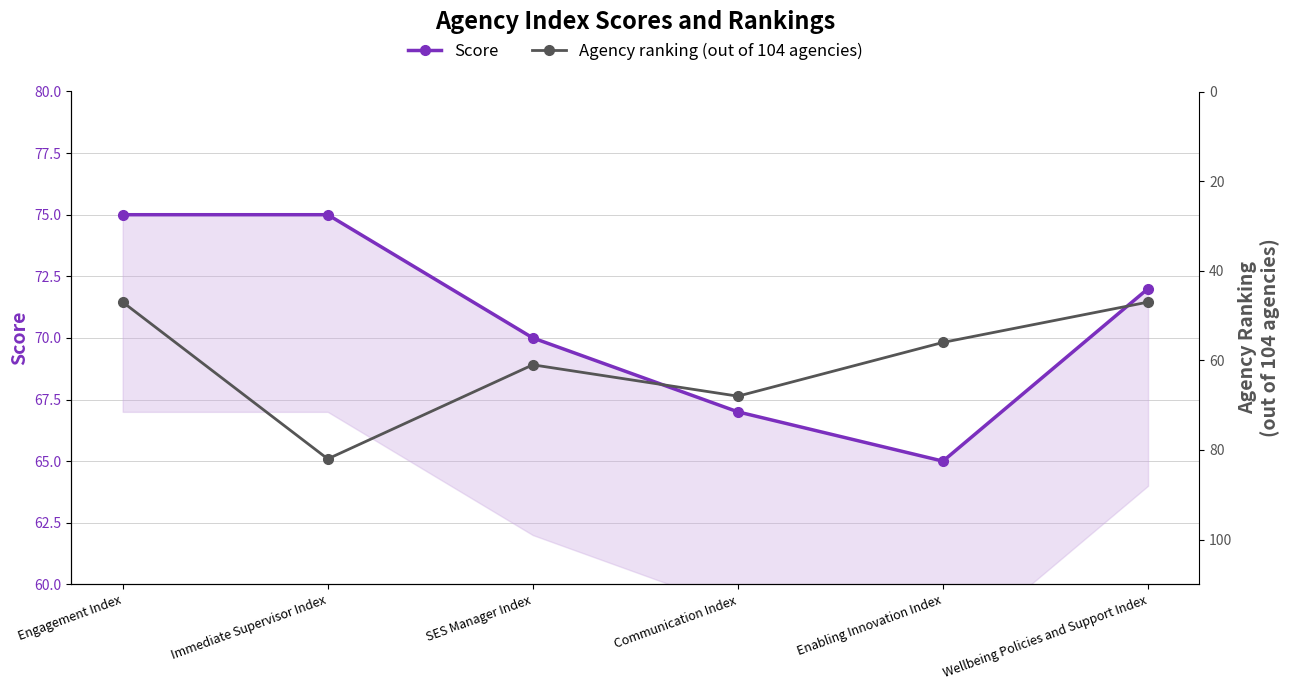

Reading left to right, transcribe all the data shown in this chart.

Score: Engagement Index=75	Immediate Supervisor Index=75	SES Manager Index=70	Communication Index=67	Enabling Innovation Index=65	Wellbeing Policies and Support Index=72
Agency ranking (out of 104 agencies): Engagement Index=47	Immediate Supervisor Index=82	SES Manager Index=61	Communication Index=68	Enabling Innovation Index=56	Wellbeing Policies and Support Index=47